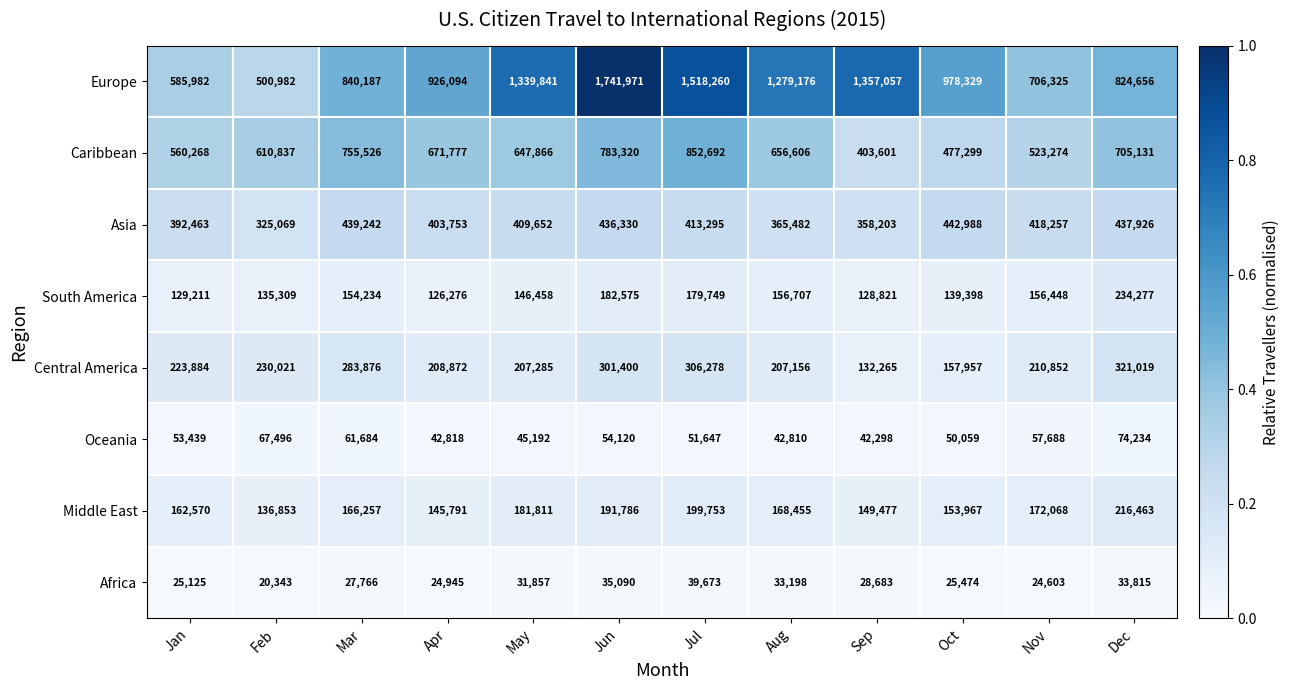

At which category is the sum across all series the highest?

Jun